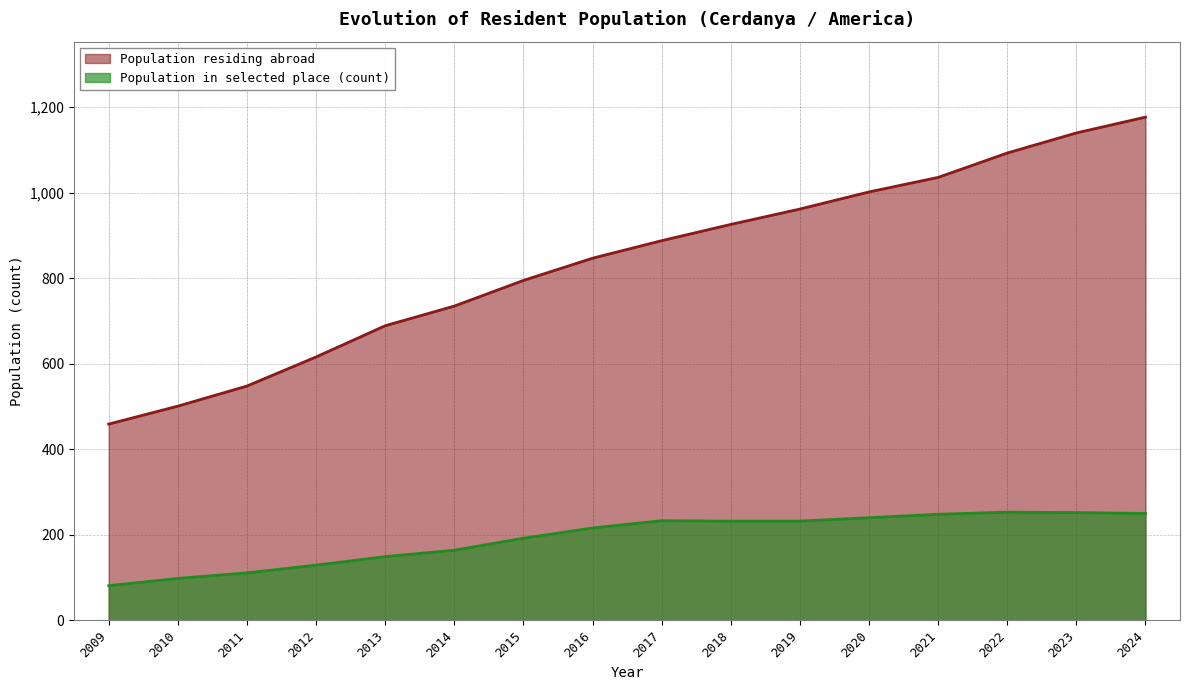

How many lines are shown in the chart?

2